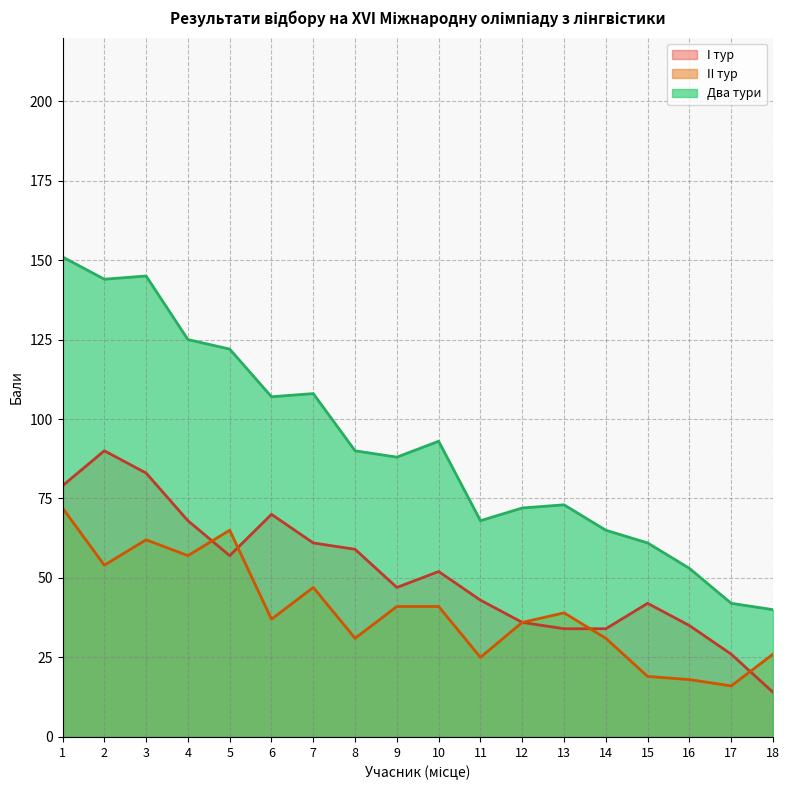

Is the value of Два тури at 12 greater than the value of II тур at 7?

Yes